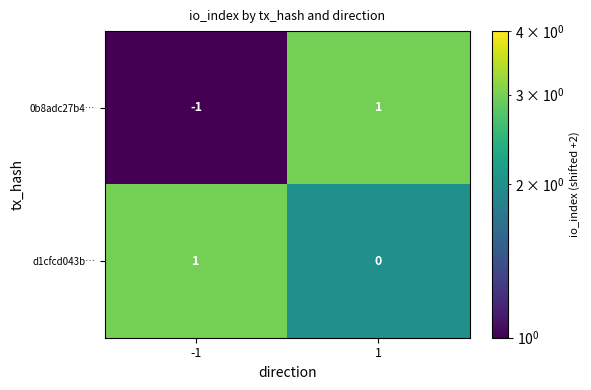

Which series has the largest range (max minus min)?

0b8adc27b4…